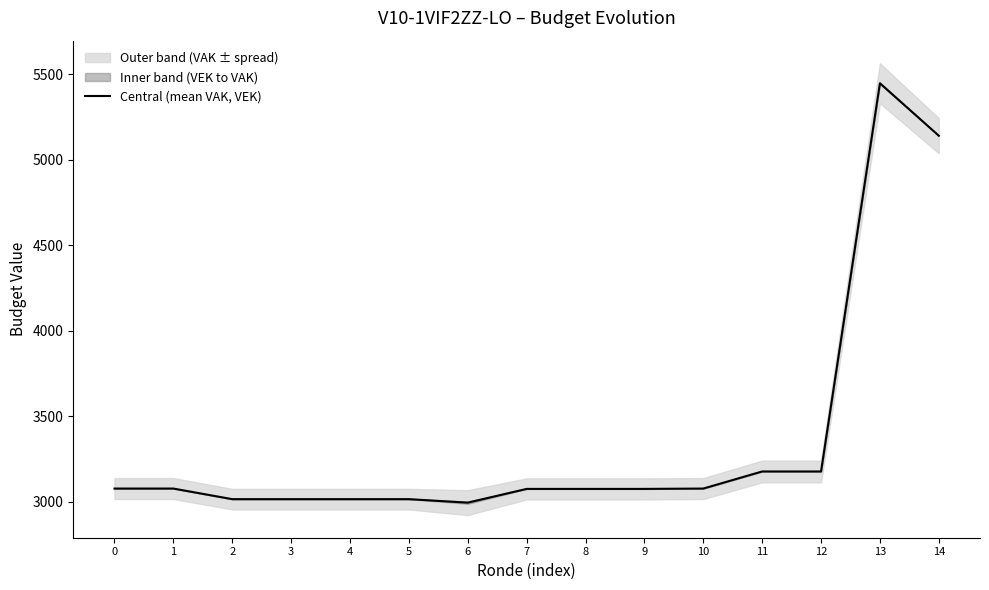

What is the difference between the maximum and second lowest values?

2434.0